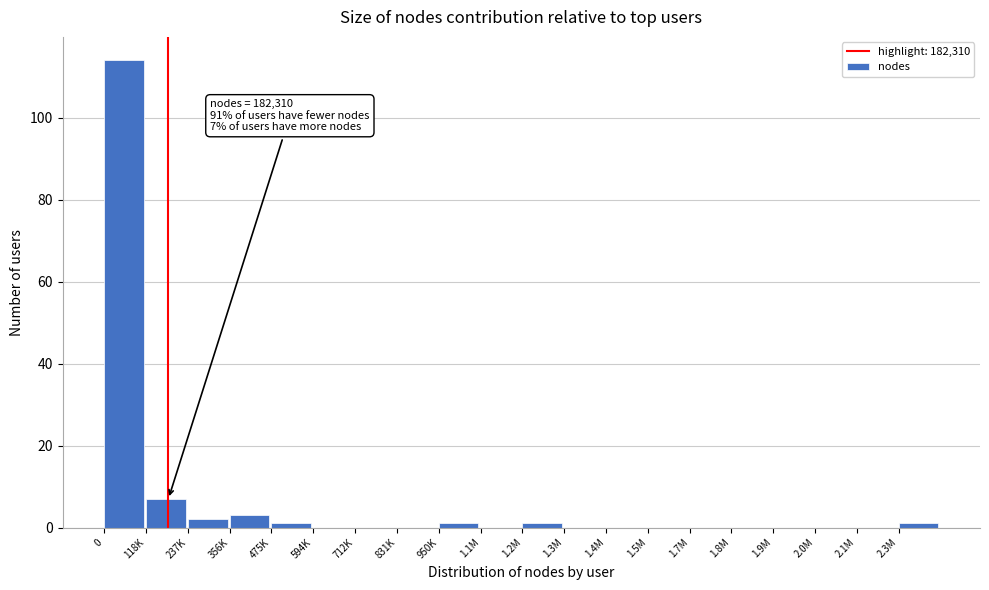

Reading left to right, transcribe all the data shown in this chart.

0=114	118K=7	237K=2	356K=3	475K=1	594K=0	712K=0	831K=0	950K=1	1.1M=0	1.2M=1	1.3M=0	1.4M=0	1.5M=0	1.7M=0	1.8M=0	1.9M=0	2.0M=0	2.1M=0	2.3M=1